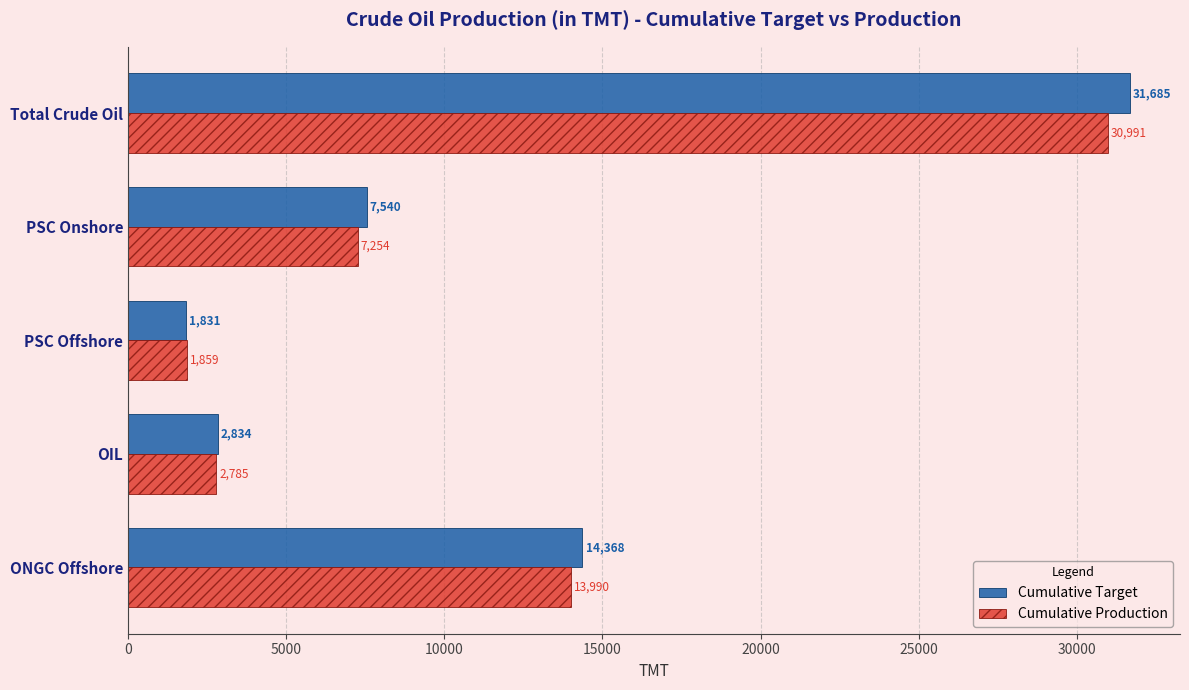

Which label corresponds to the largest value in the chart?

Total Crude Oil